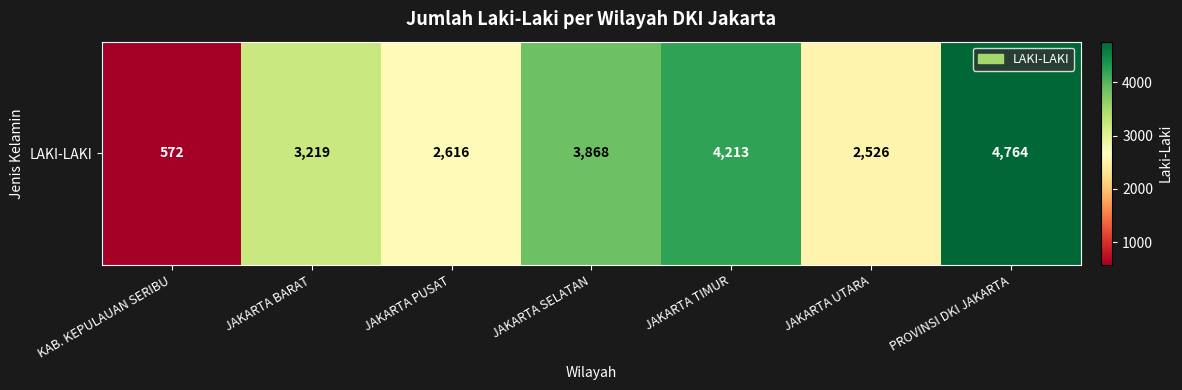

What is the change in value from JAKARTA BARAT to PROVINSI DKI JAKARTA?

+1545